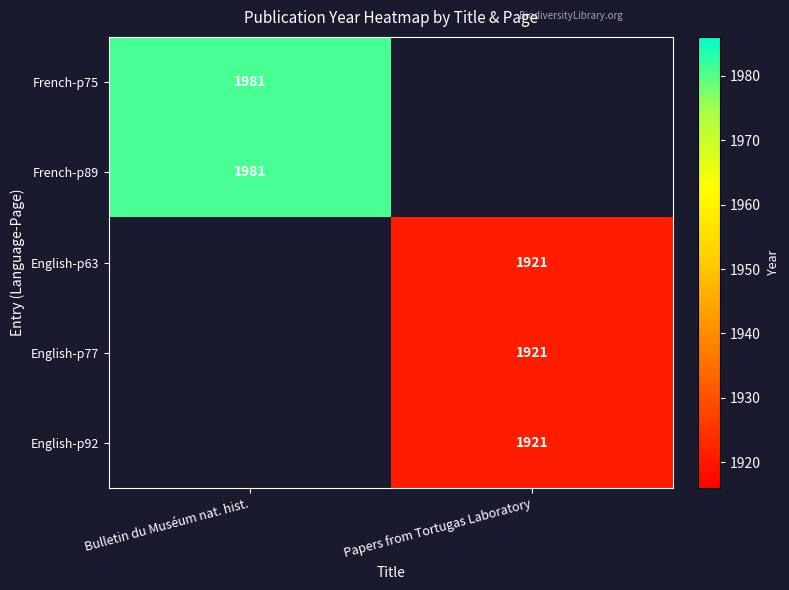

Is it true that English-p92 equals 1921 at Papers from Tortugas Laboratory?

True